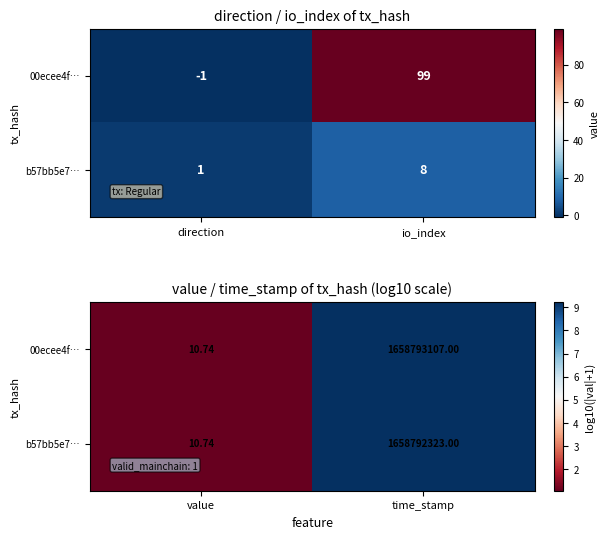

Which series has the widest spread of values?

00ecee4f…